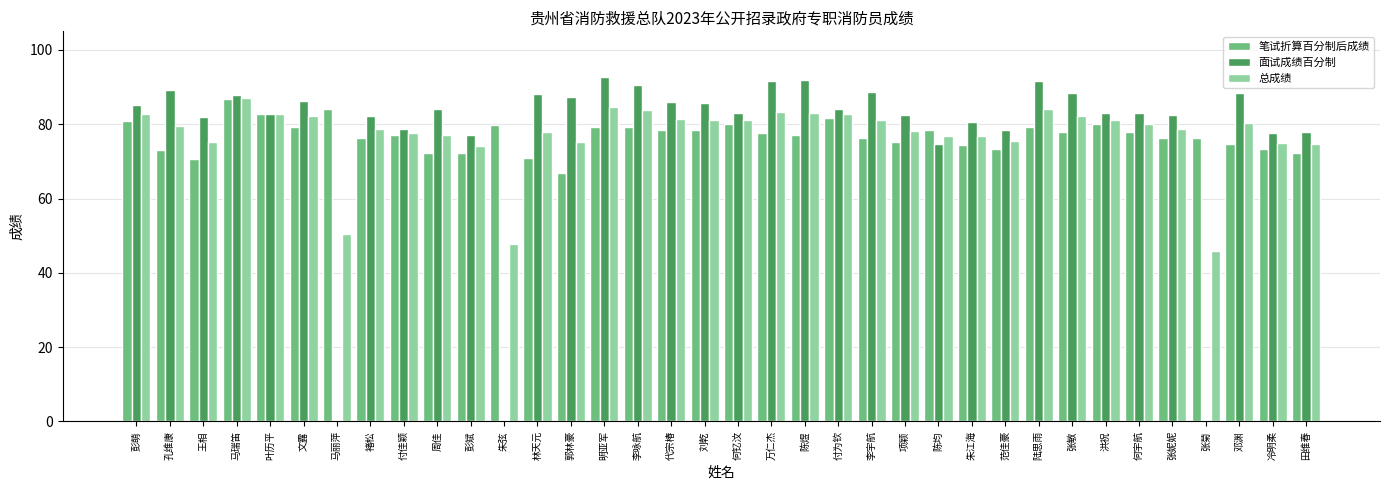

What is the total value across all series at 何宇航?

241.0